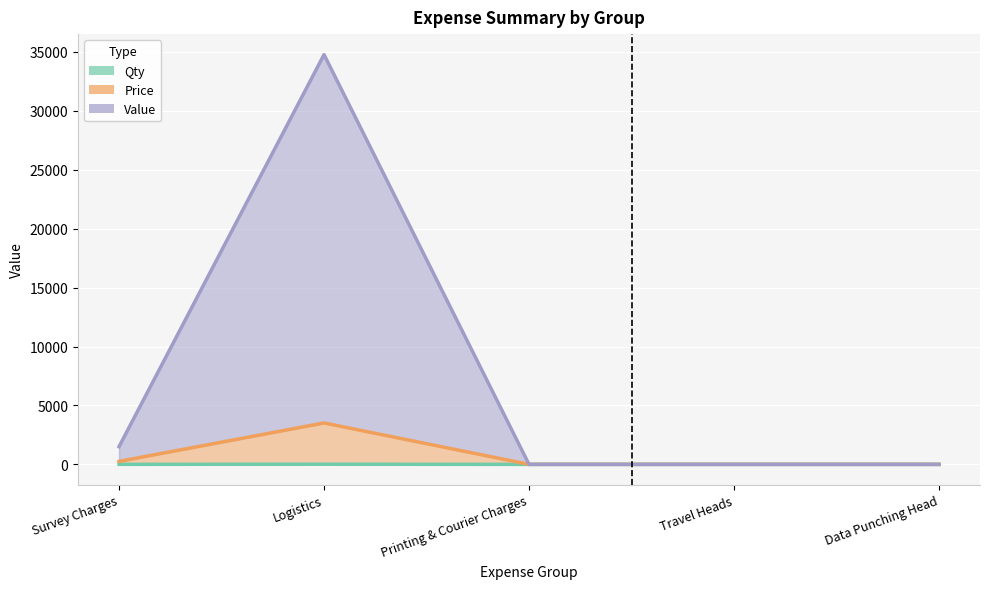

In Qty, how many points are higher than both neighbors (excluding endpoints)?

1